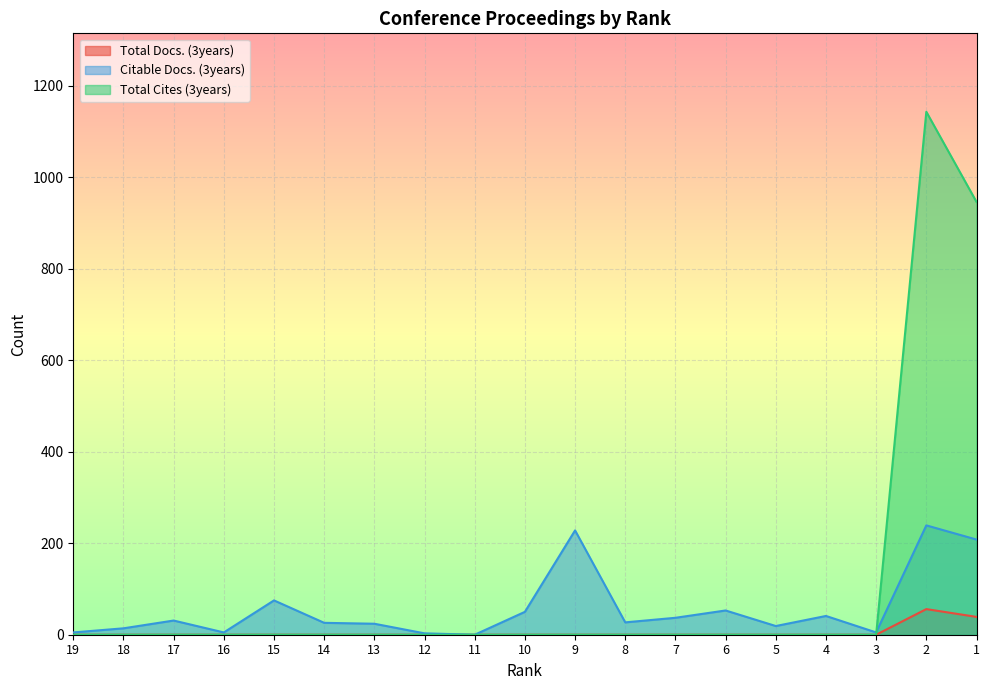

At which category is the sum across all series the highest?

2